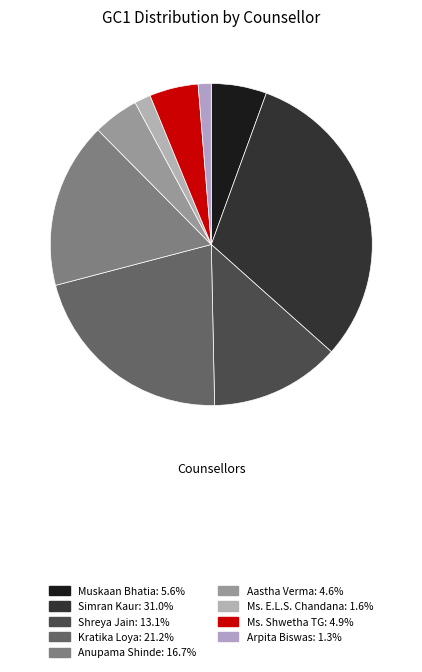

Combined, what portion of the pie is Arpita Biswas and Kratika Loya?

22.5%